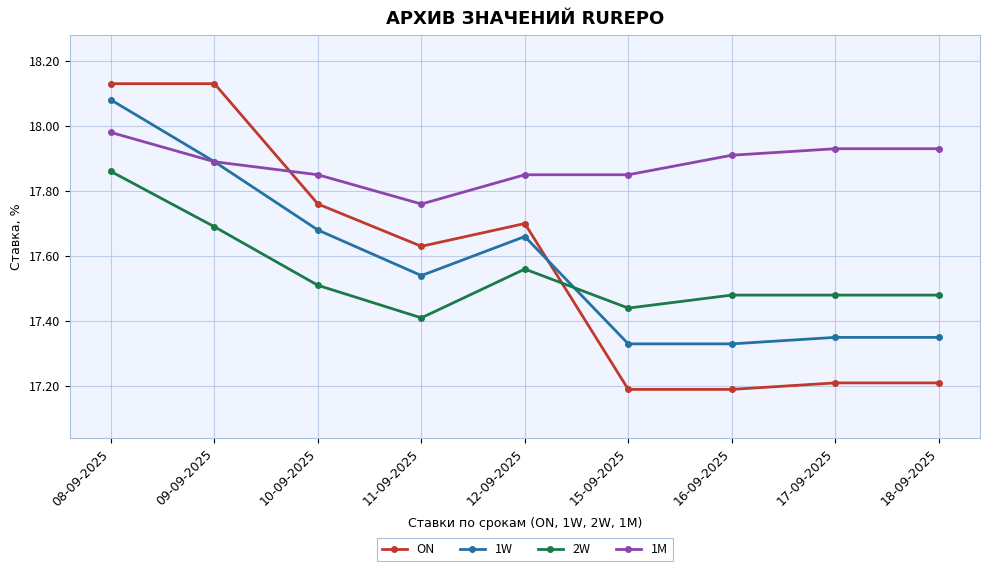

Between 08-09-2025 and 15-09-2025, which series saw the biggest shift?

ON